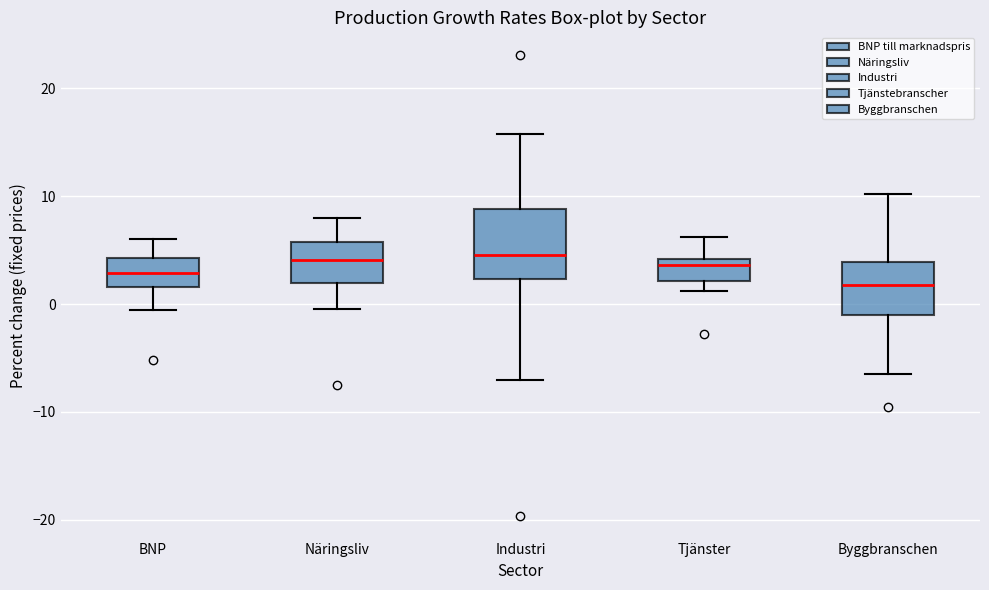

Where is the upper edge of the box for Industri on the y-axis? The values are not printed on the chart, so give them approximately, as read against the axis.

9